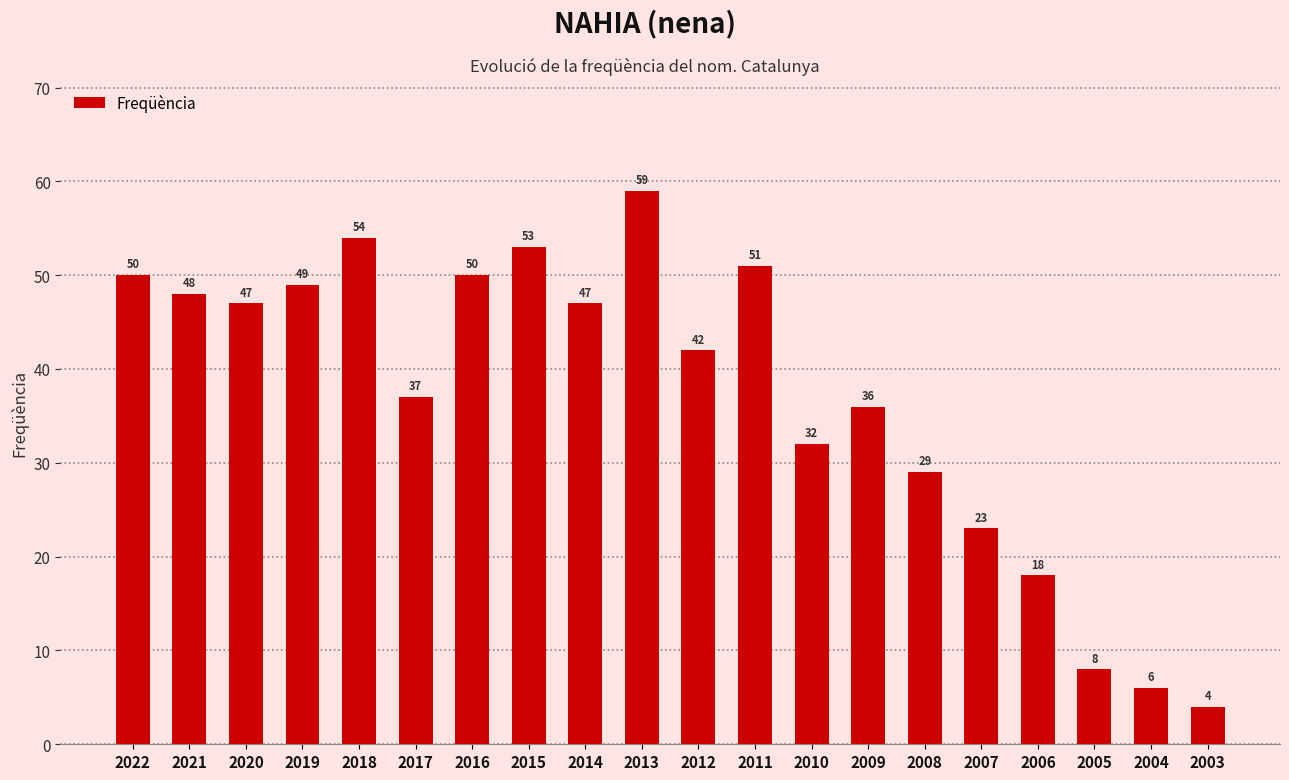

Reading left to right, extract all data points from this chart.

2022=50	2021=48	2020=47	2019=49	2018=54	2017=37	2016=50	2015=53	2014=47	2013=59	2012=42	2011=51	2010=32	2009=36	2008=29	2007=23	2006=18	2005=8	2004=6	2003=4